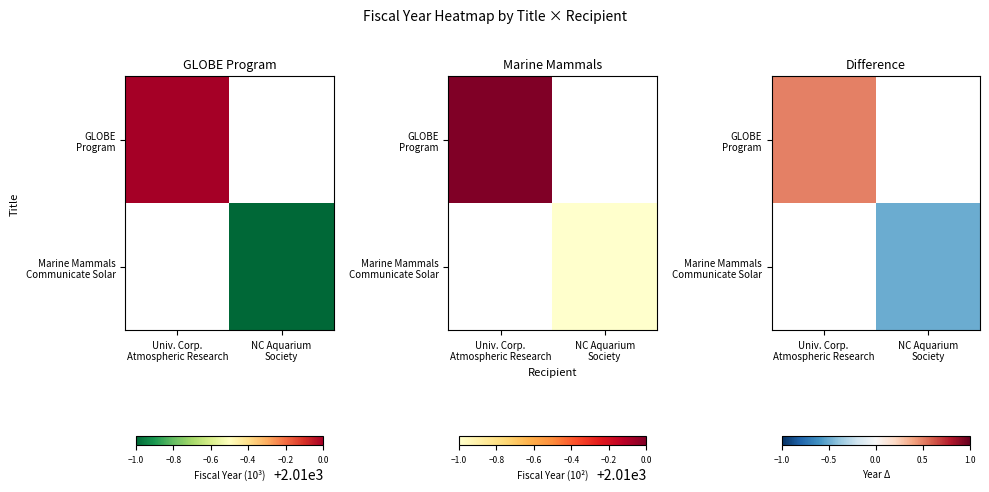

Rank the categories by Marine Mammals Communicate Solar value from lowest to highest.

NC Aquarium Society, Univ. Corp. Atmospheric Research